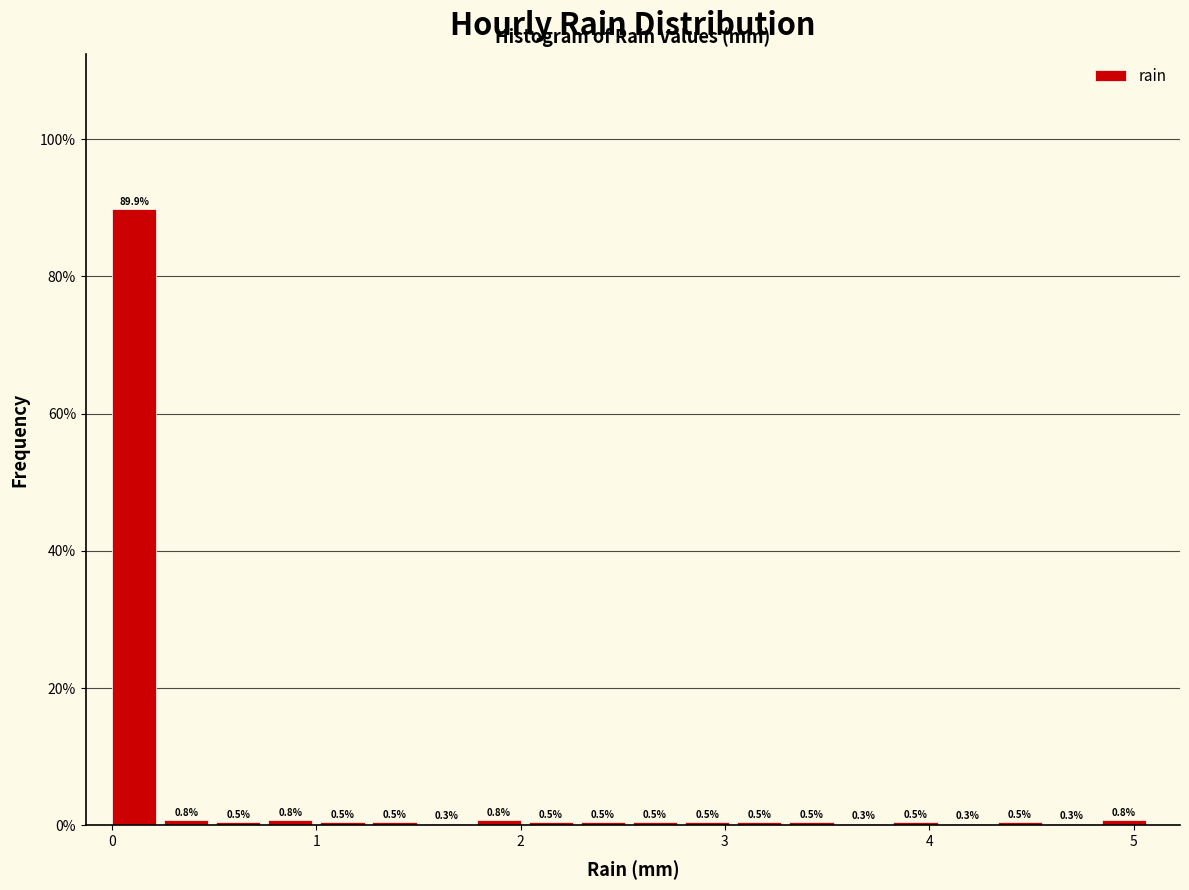

Read against the x-axis, roughly where is the centre of the tallest bar?

0.1